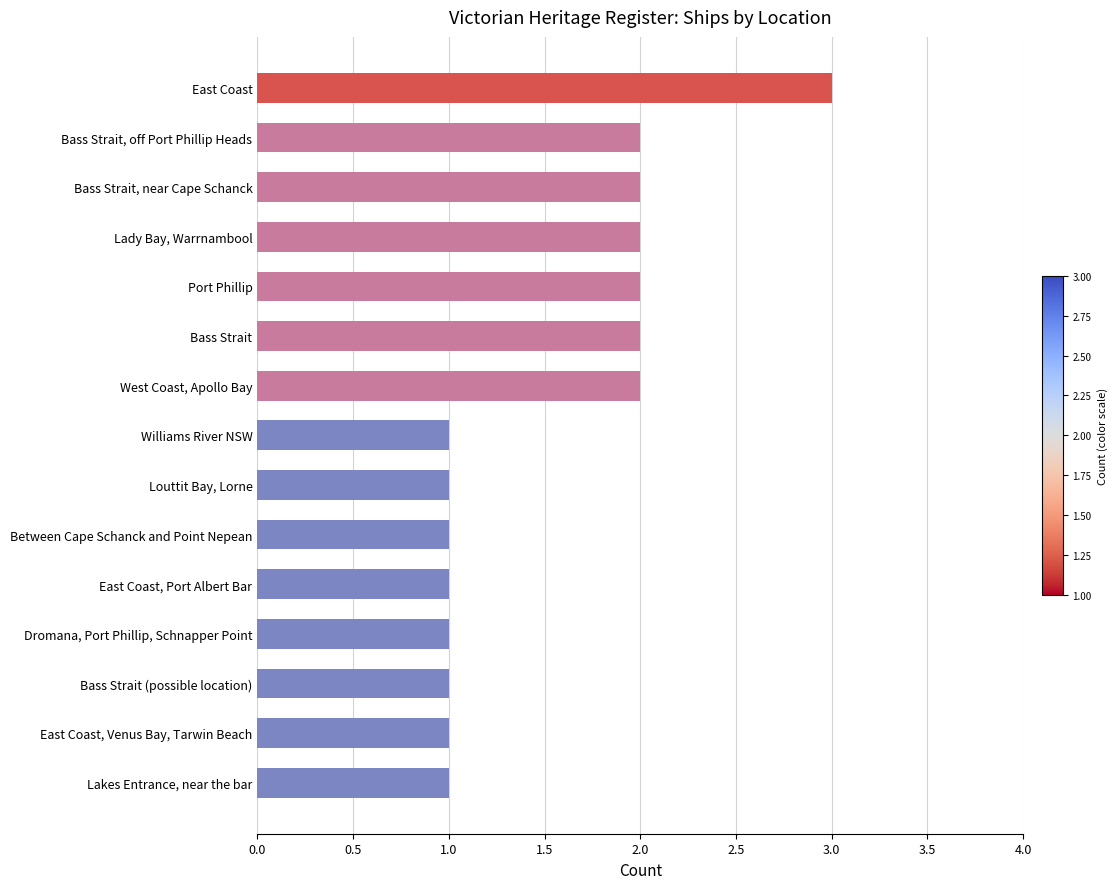

The value at Williams River NSW is 1. True or false?

True